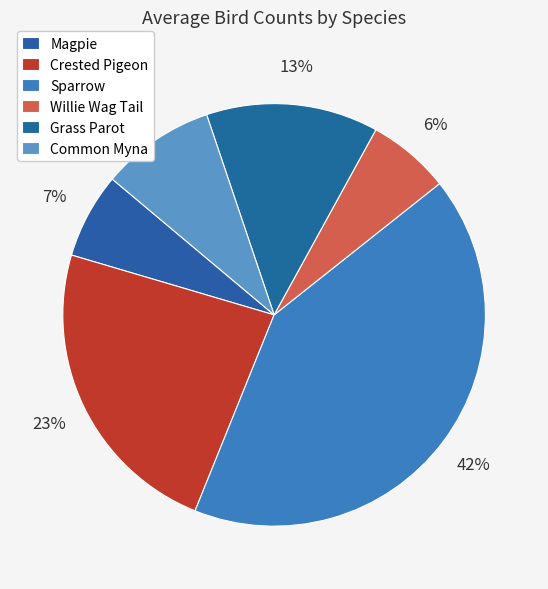

What percentage is the Grass Parot slice, to the nearest percent?

13%